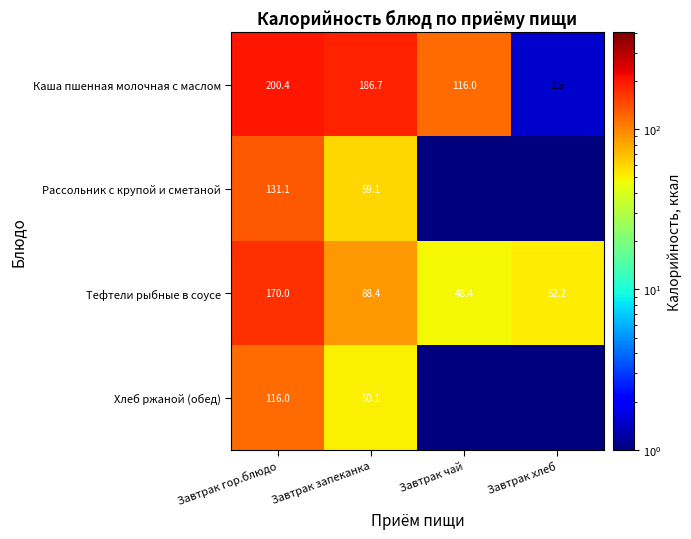

Which category has the lowest value in the Тефтели рыбные в соусе series?

Завтрак чай